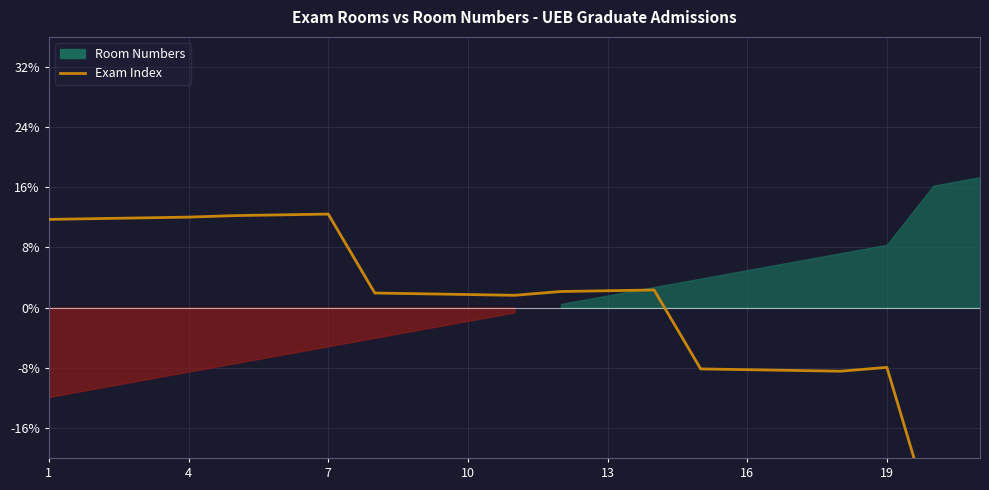

Reading left to right, extract all data points from this chart.

11.7	11.8	11.9	12.0	12.2	12.3	12.4	1.9	1.8	1.7	1.6	2.1	2.2	2.3	-8.2	-8.3	-8.4	-8.5	-8.0	-28.6	-28.5